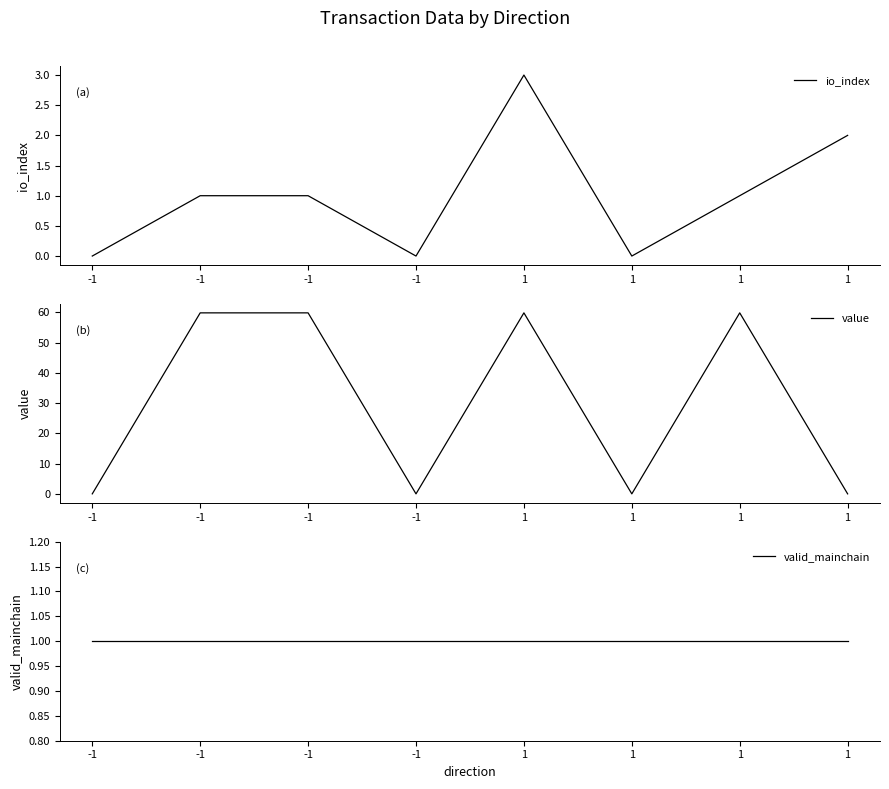

True or false: value has more than 0 interior local peaks.

True